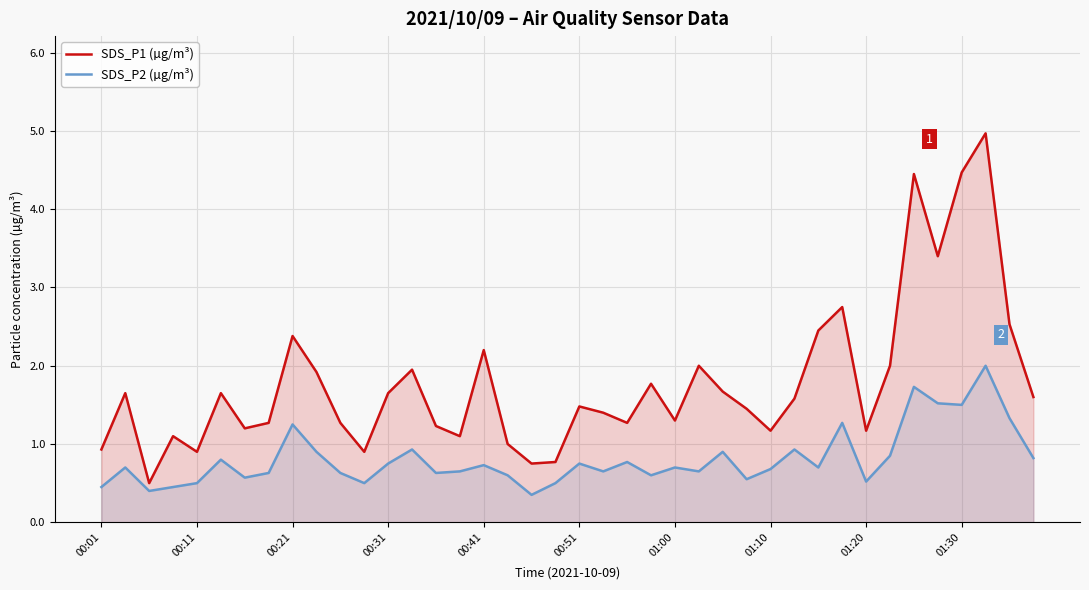

Reading left to right, transcribe all the data shown in this chart.

SDS_P1 (µg/m³): 0.9	1.6	0.5	1.1	0.9	1.6	1.2	1.3	2.4	1.9	1.3	0.9	1.6	1.9	1.2	1.1	2.2	1.0	0.8	0.8	1.5	1.4	1.3	1.8	1.3	2.0	1.7	1.4	1.2	1.6	2.5	2.8	1.2	2.0	4.5	3.4	4.5	5.0	2.5	1.6
SDS_P2 (µg/m³): 0.5	0.7	0.4	0.5	0.5	0.8	0.6	0.6	1.2	0.9	0.6	0.5	0.8	0.9	0.6	0.7	0.7	0.6	0.3	0.5	0.8	0.7	0.8	0.6	0.7	0.7	0.9	0.6	0.7	0.9	0.7	1.3	0.5	0.8	1.7	1.5	1.5	2.0	1.3	0.8